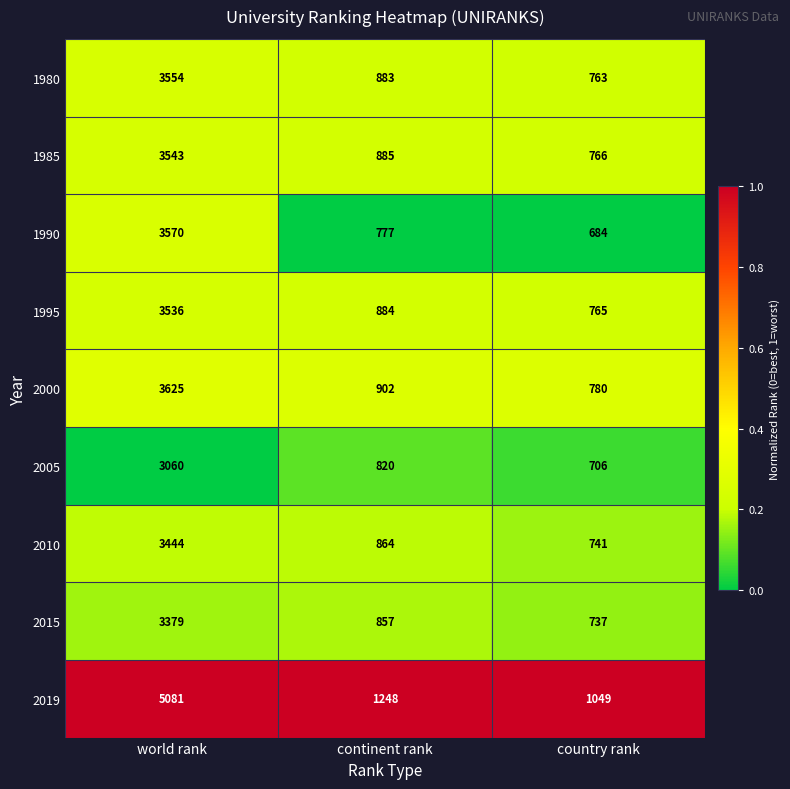

Reading right to left, transcribe all the data shown in this chart.

1980: country rank=763	continent rank=883	world rank=3554
1985: country rank=766	continent rank=885	world rank=3543
1990: country rank=684	continent rank=777	world rank=3570
1995: country rank=765	continent rank=884	world rank=3536
2000: country rank=780	continent rank=902	world rank=3625
2005: country rank=706	continent rank=820	world rank=3060
2010: country rank=741	continent rank=864	world rank=3444
2015: country rank=737	continent rank=857	world rank=3379
2019: country rank=1049	continent rank=1248	world rank=5081